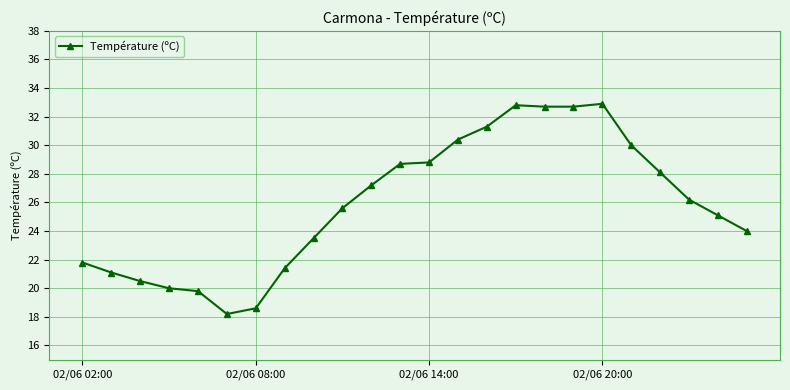

What is the difference between the maximum and second lowest values?

14.3